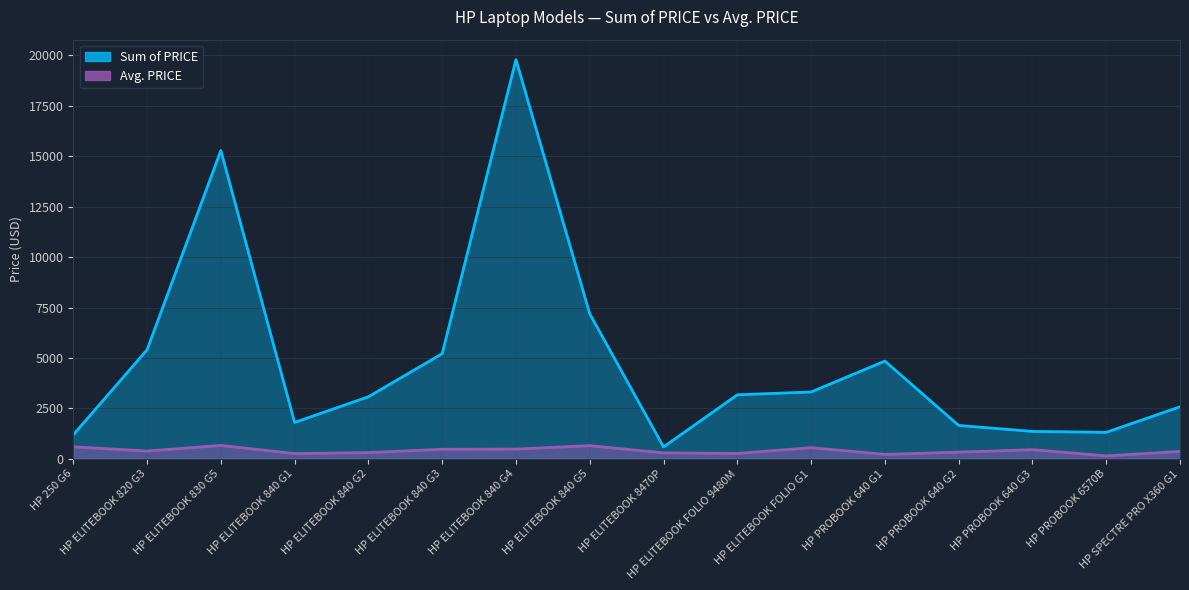

True or false: Sum of PRICE has more than 0 interior local peaks.

True